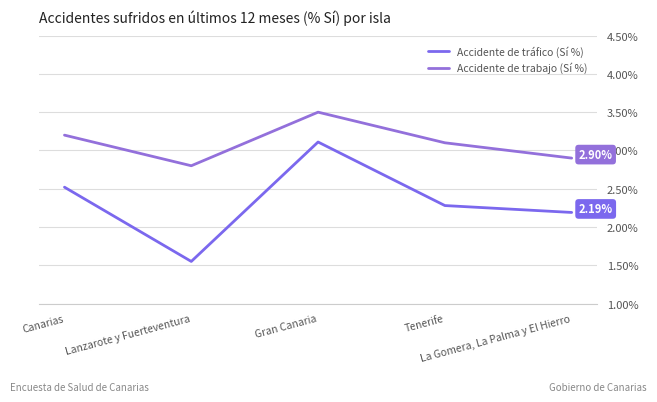

Is the value of Accidente de tráfico (Sí %) at La Gomera, La Palma y El Hierro greater than the value of Accidente de trabajo (Sí %) at Lanzarote y Fuerteventura?

No